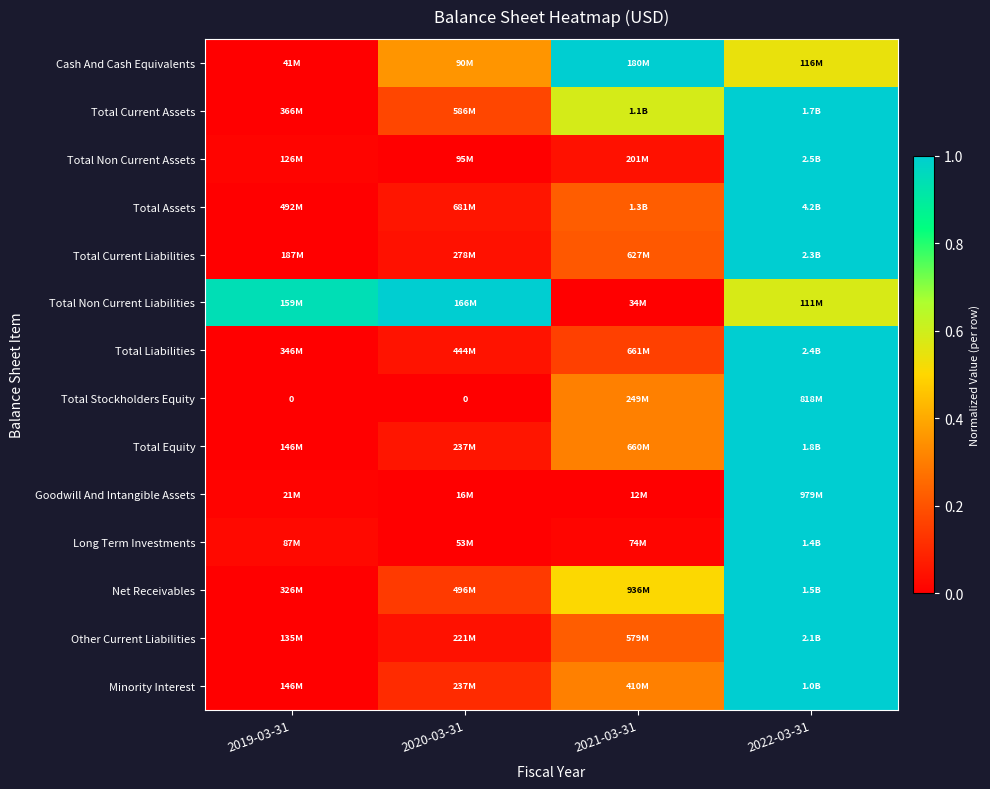

The value of Total Equity at 2019-03-31 is 0.0. True or false?

True